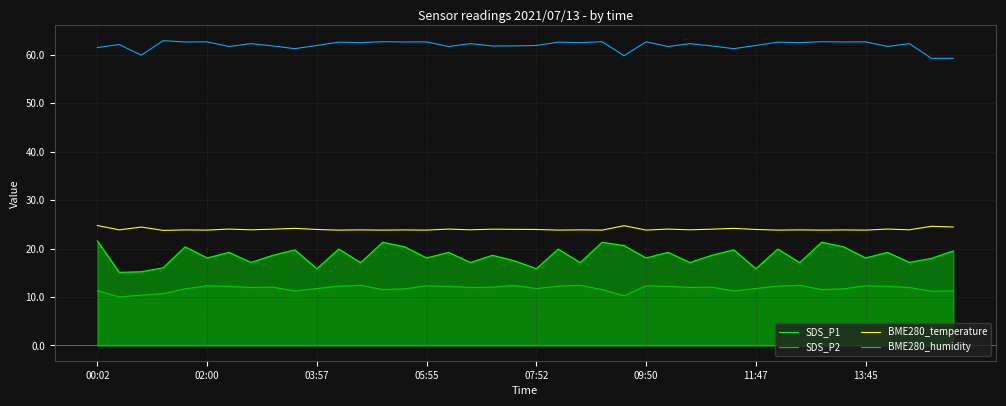

True or false: SDS_P1 and SDS_P2 intersect in this chart.

False